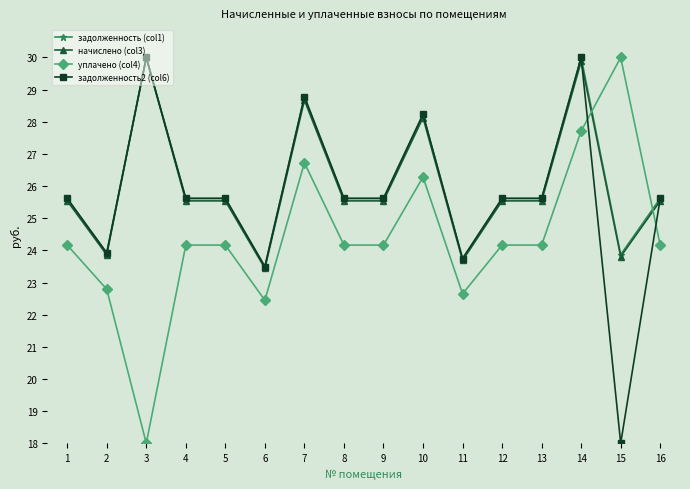

True or false: начислено (col3) has a value of 41.6 at 2.

False